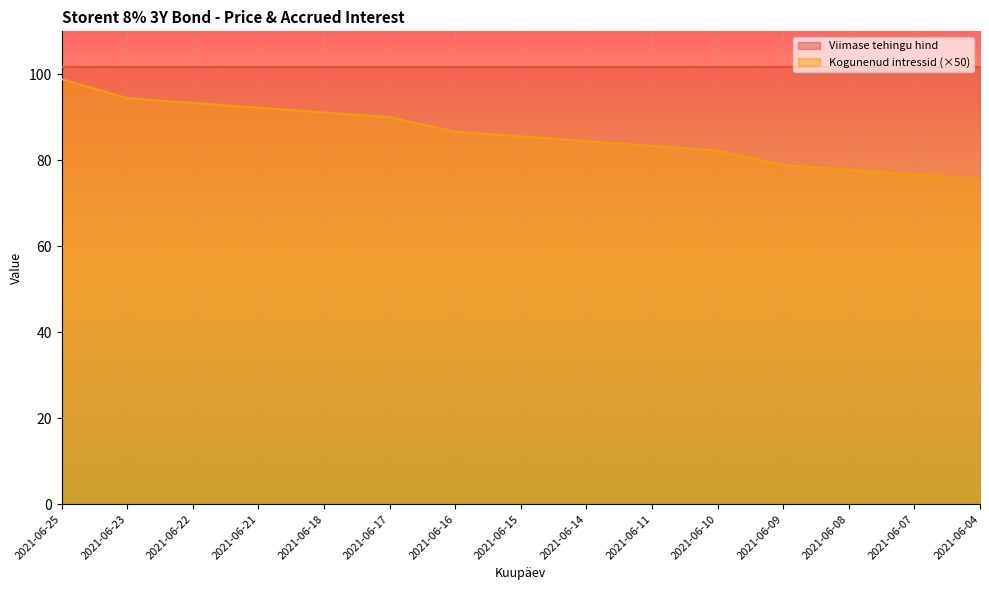

Count the number of categories in the chart.

15